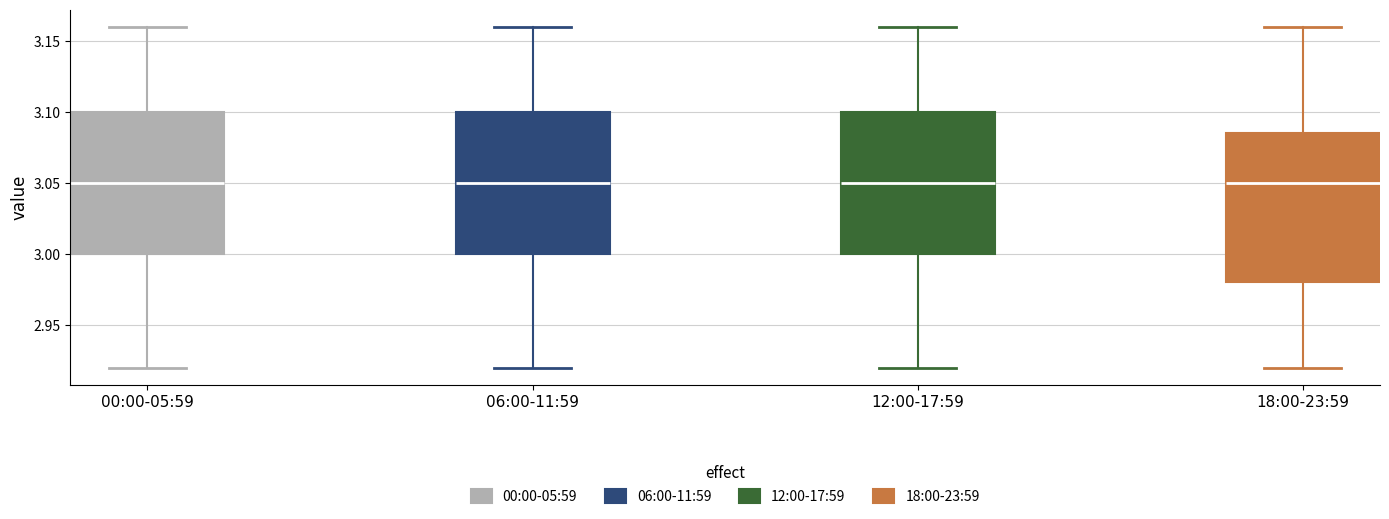

Where is the upper edge of the box for 06:00-11:59 on the y-axis? The values are not printed on the chart, so give them approximately, as read against the axis.

3.100